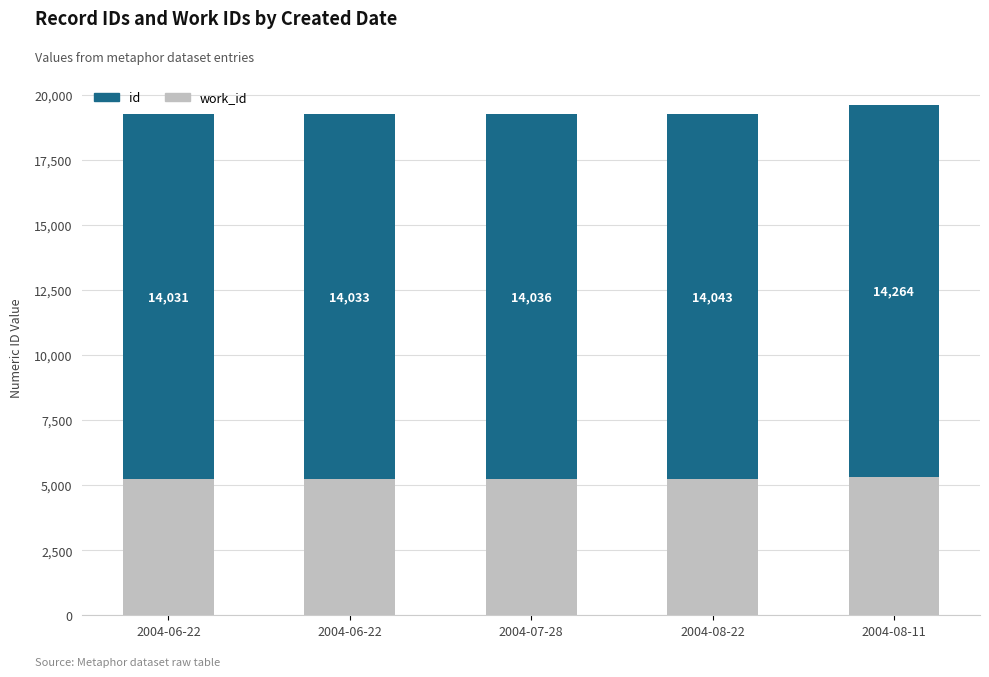

Rank the series by their average value, from lowest to highest.

work_id, id